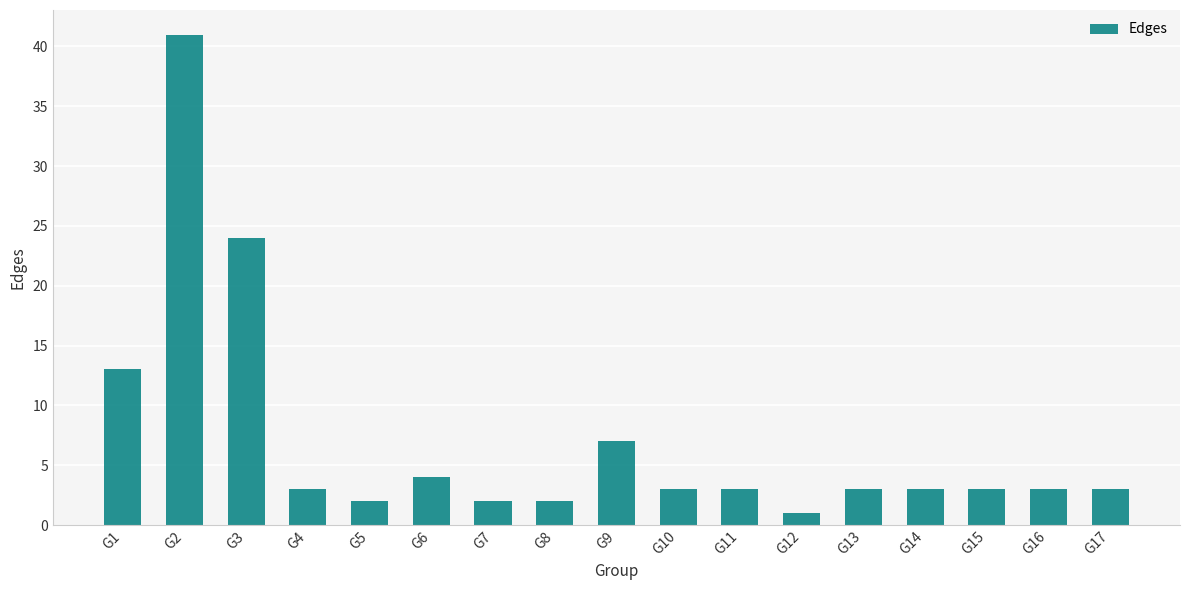

Reading right to left, transcribe all the data shown in this chart.

G17=3	G16=3	G15=3	G14=3	G13=3	G12=1	G11=3	G10=3	G9=7	G8=2	G7=2	G6=4	G5=2	G4=3	G3=24	G2=41	G1=13